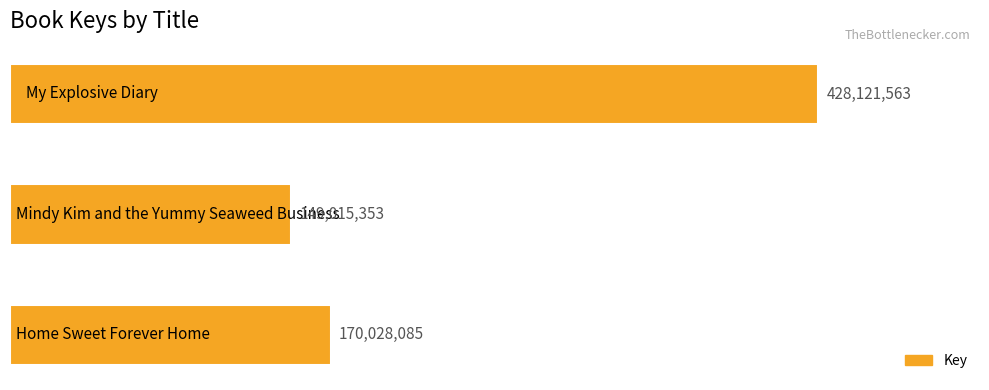

What is the sum of all values?

747165001